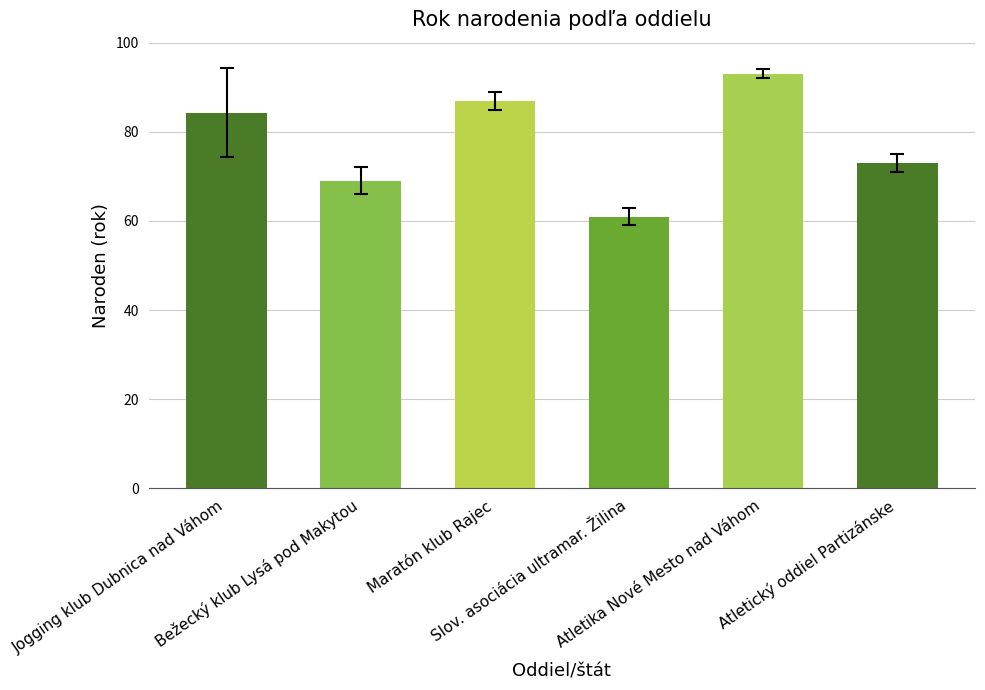

The chart shows a value of 17.3 at Slov. asociácia ultramar. Žilina. True or false?

False